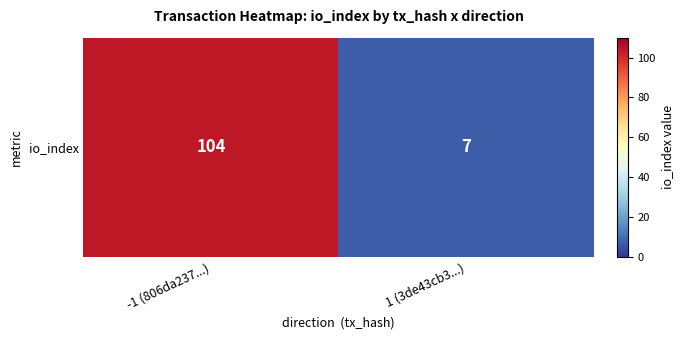

What is the difference between the values at -1 (806da237...) and 1 (3de43cb3...)?

97